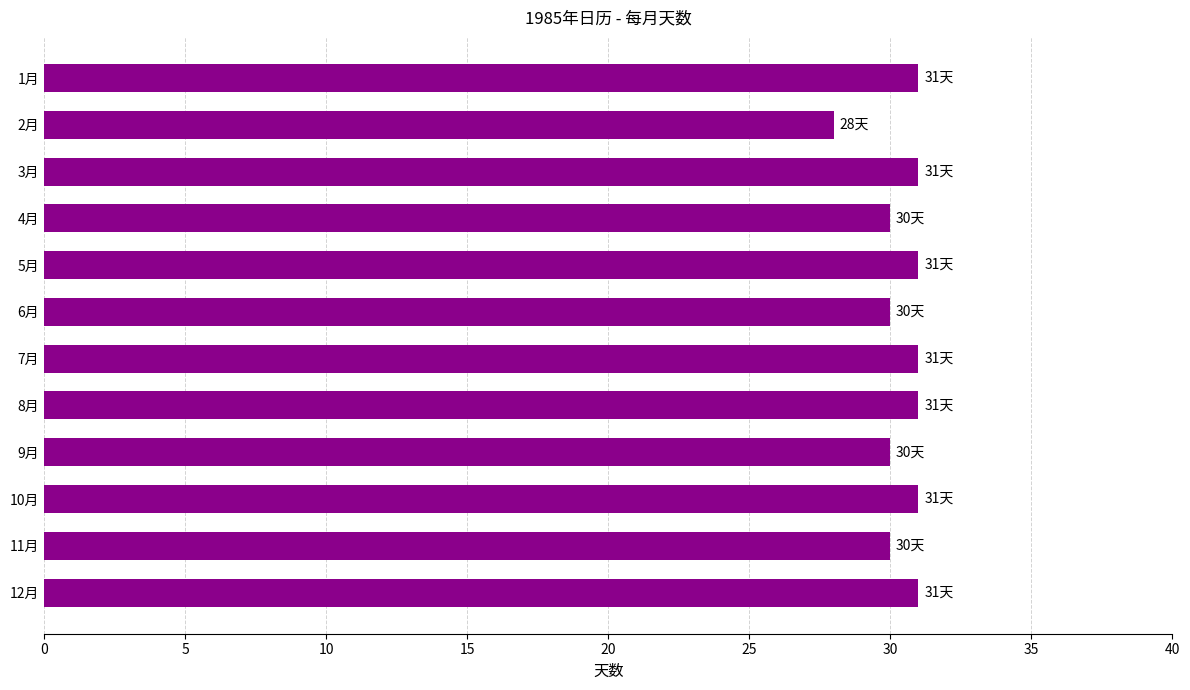

Reading top to bottom, what are all the values shown in this chart?

31	28	31	30	31	30	31	31	30	31	30	31